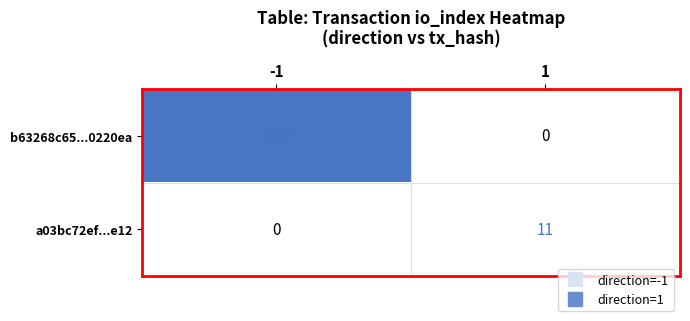

What is the difference between the highest and lowest values at -1?

3897